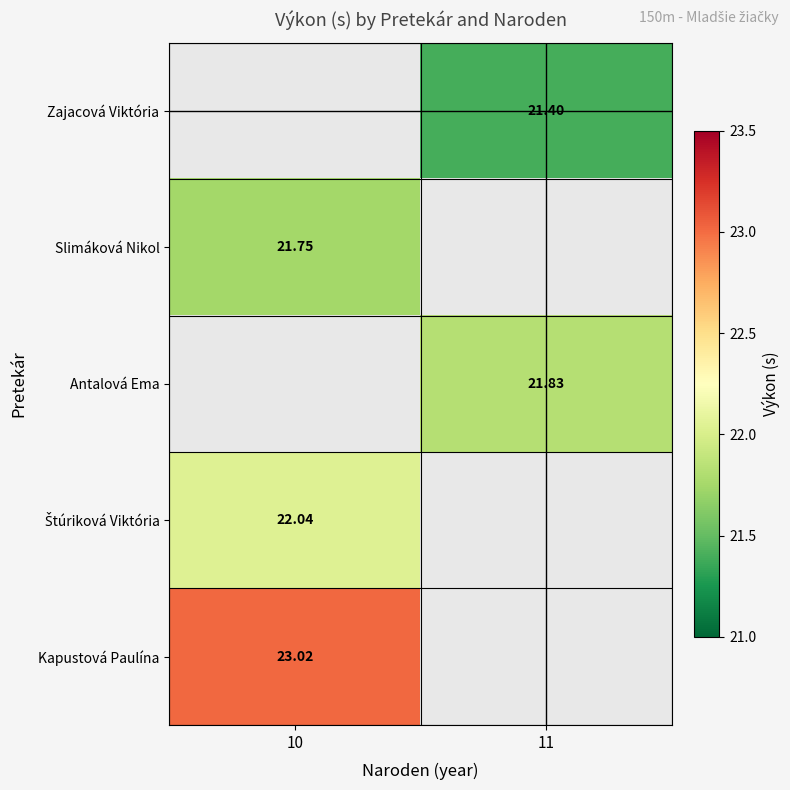

Which series has the widest spread of values?

Kapustová Paulína